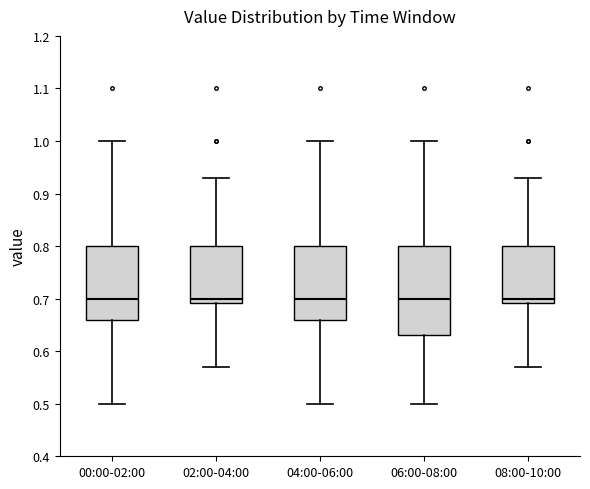

Where does the upper whisker of the box for 06:00-08:00 end on the y-axis? The values are not printed on the chart, so give them approximately, as read against the axis.

1.00